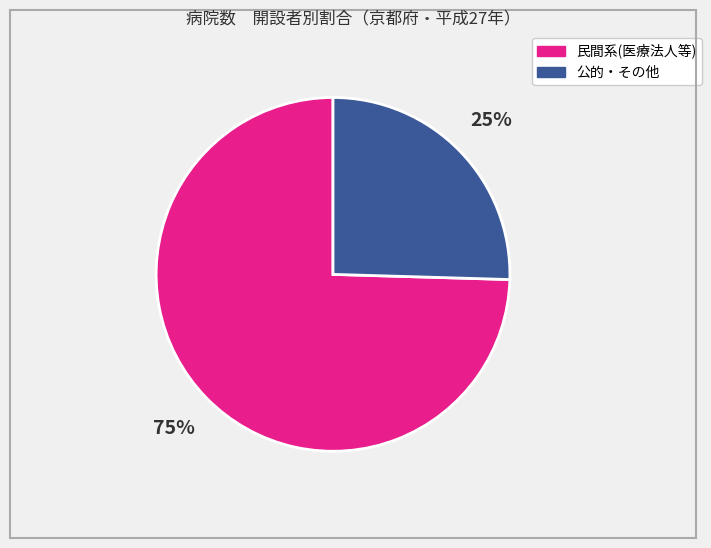

True or false: 公的・その他 accounts for 16% of the total.

False